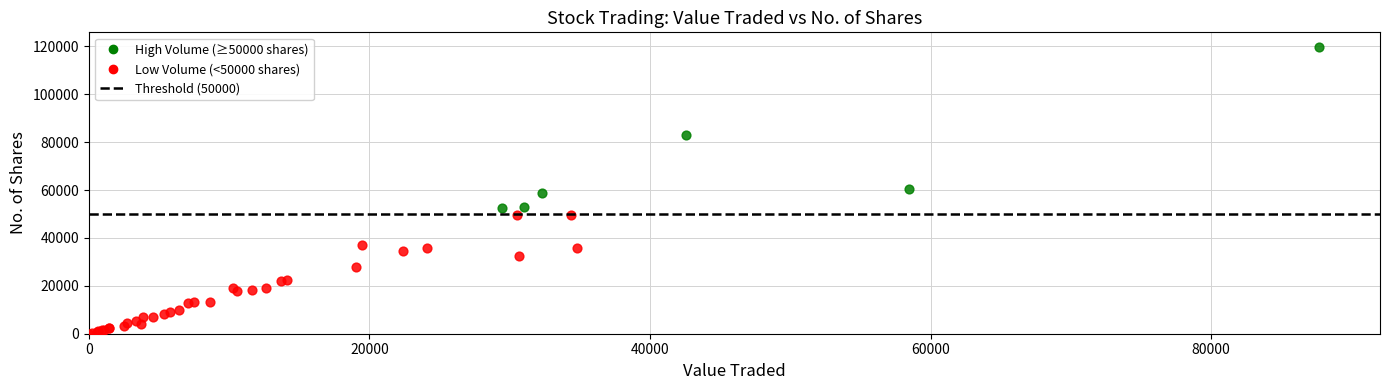

Which series reaches the minimum Y coordinate?

Low Volume (<50000 shares)